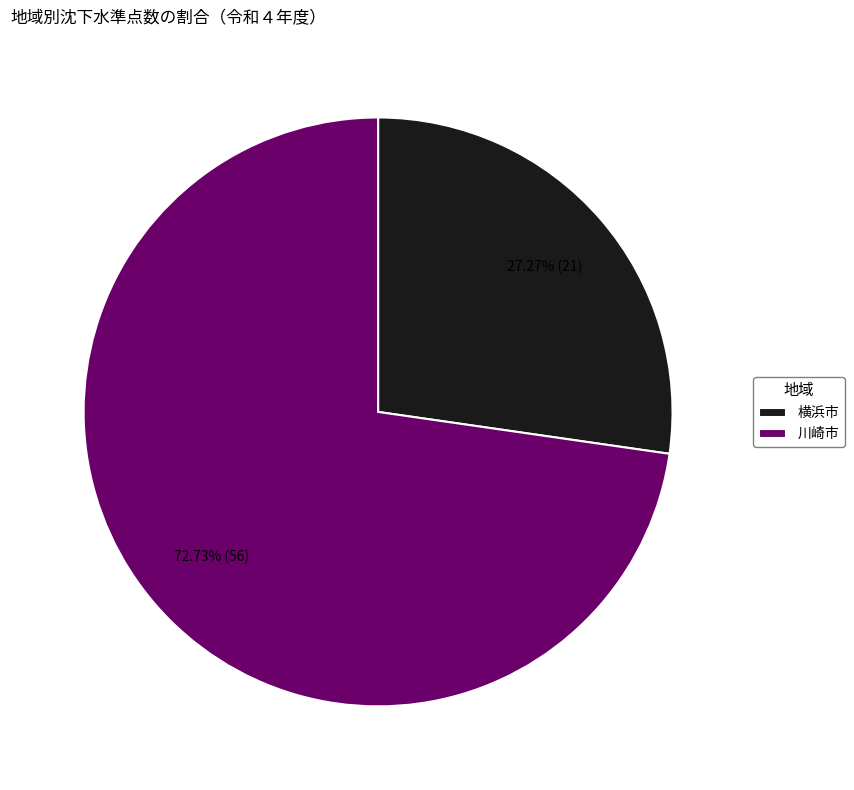

What percentage is the 横浜市 slice, to the nearest percent?

27%